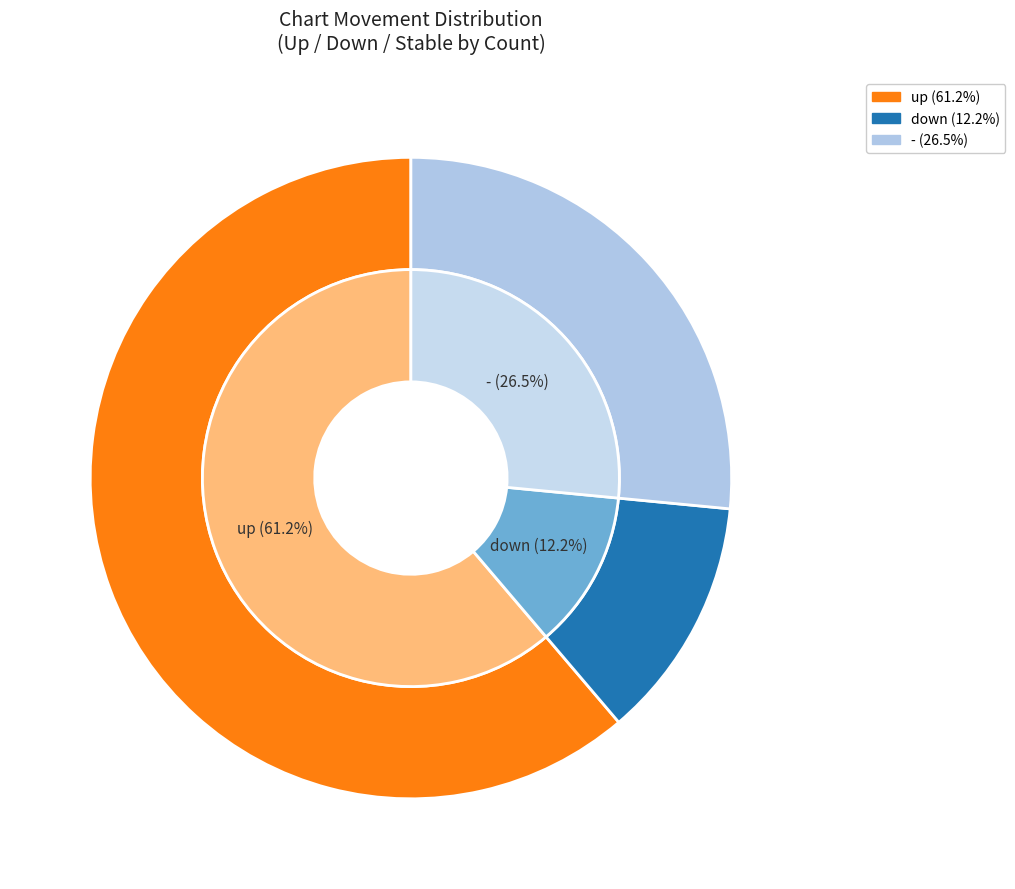

Which category accounts for the majority?

up